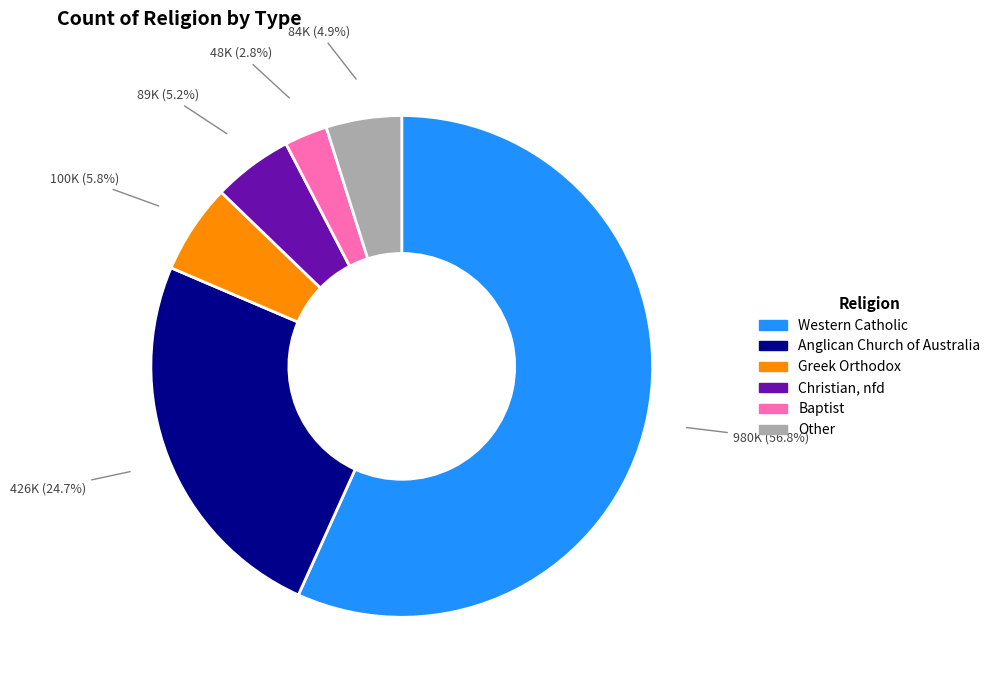

Count the number of slices in the pie.

6